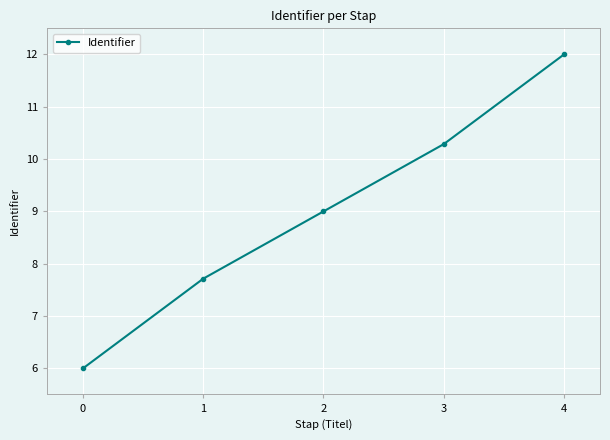

Reading right to left, transcribe all the data shown in this chart.

12.0	10.3	9.0	7.7	6.0